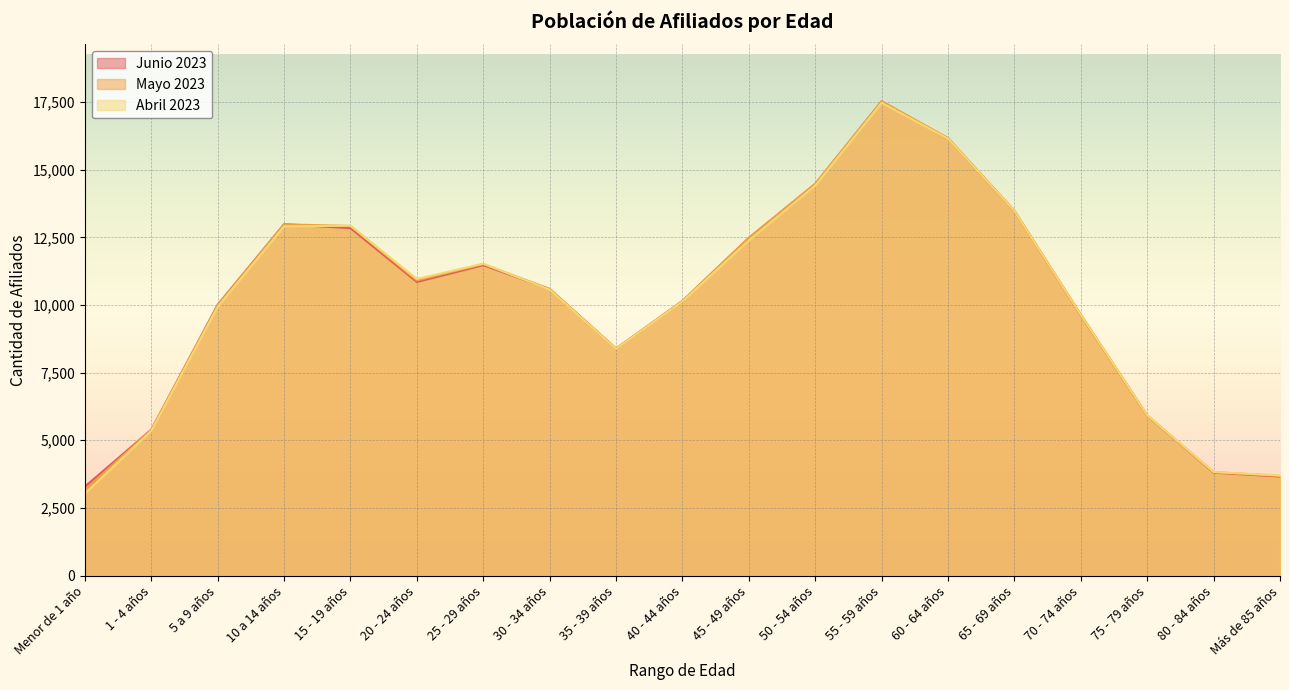

The value of Mayo 2023 at 70 - 74 años is 5541. True or false?

False